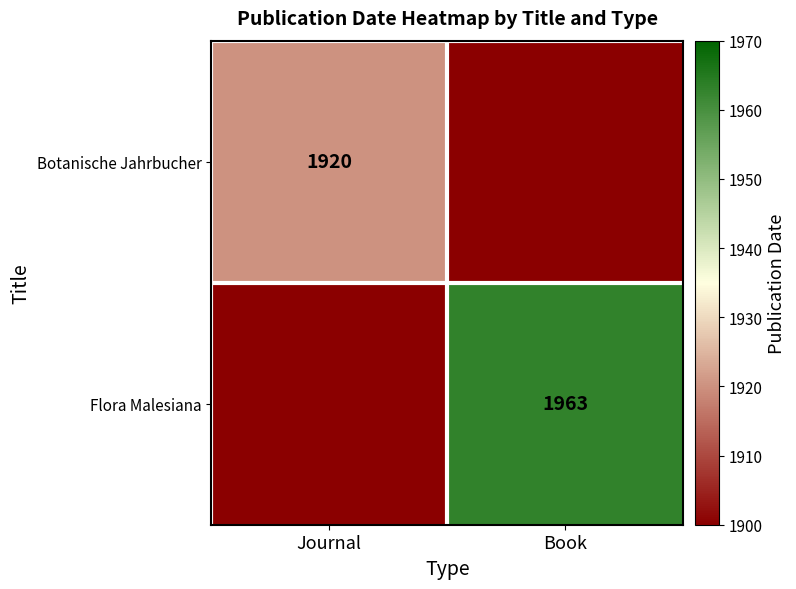

The Flora Malesiana series shows 1963 at Book. True or false?

True